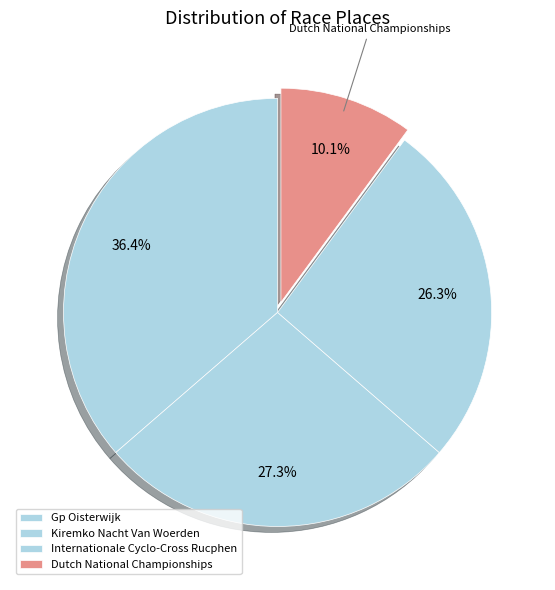

How many slices are in this pie chart?

4